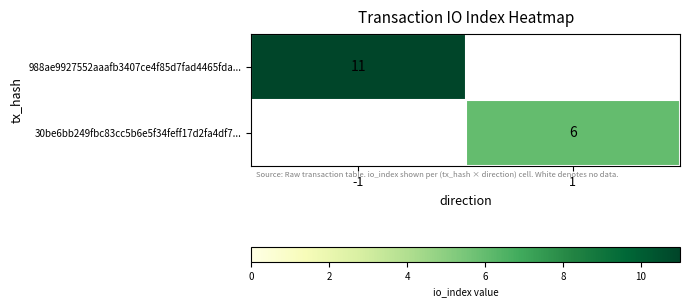

Is it true that 30be6bb249fbc83cc5b6e5f34feff17d2fa4df7... equals 1 at 1?

False